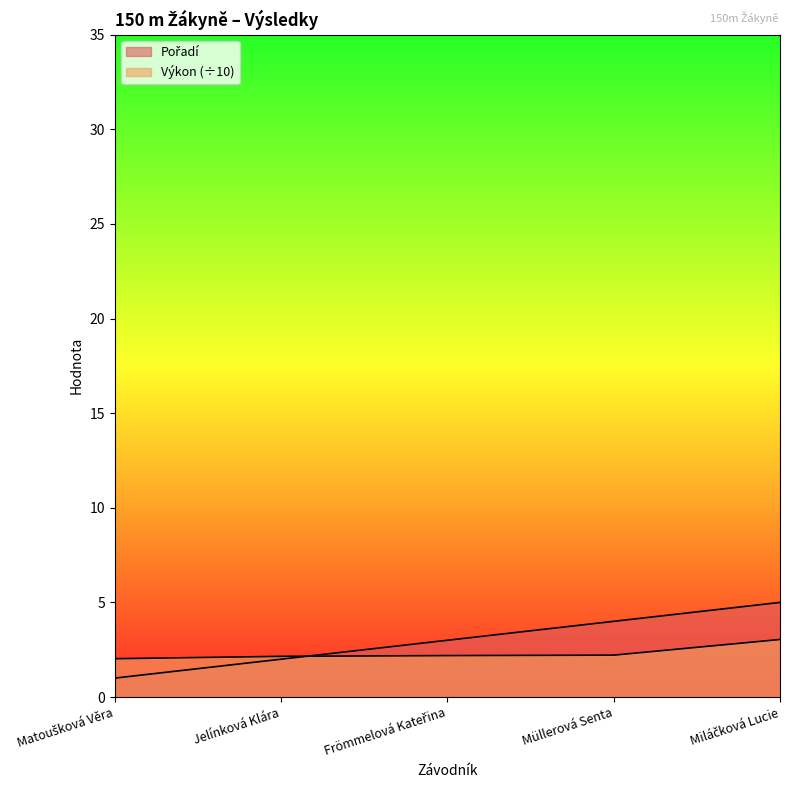

Which series changed the most between Matoušková Věra and Jelínková Klára?

Pořadí